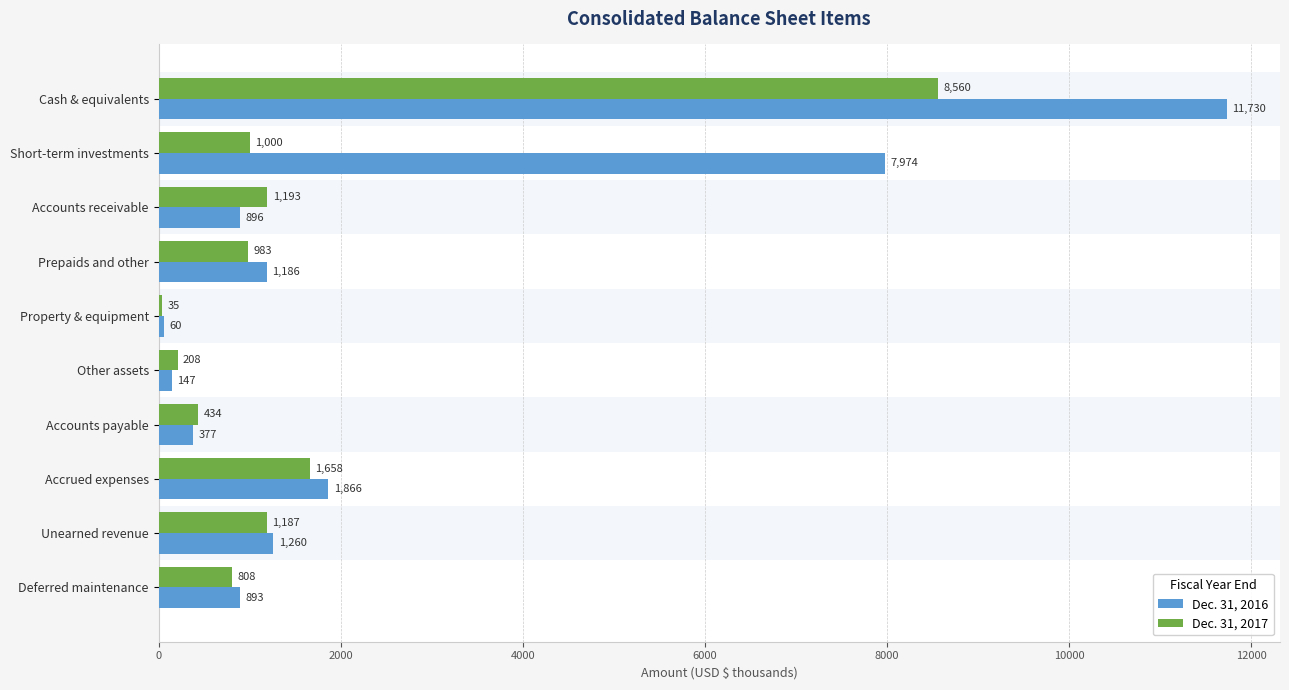

Is it true that Dec. 31, 2016 equals 1260 at Unearned revenue?

True